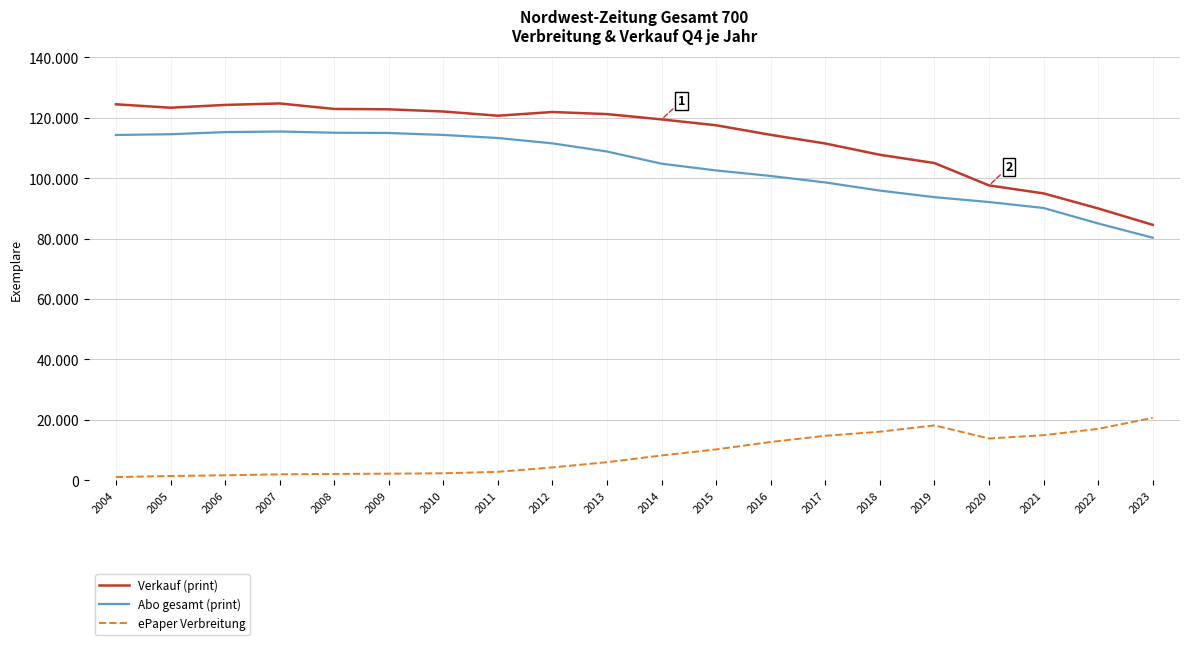

The ePaper Verbreitung series shows 16118 at 2015. True or false?

False